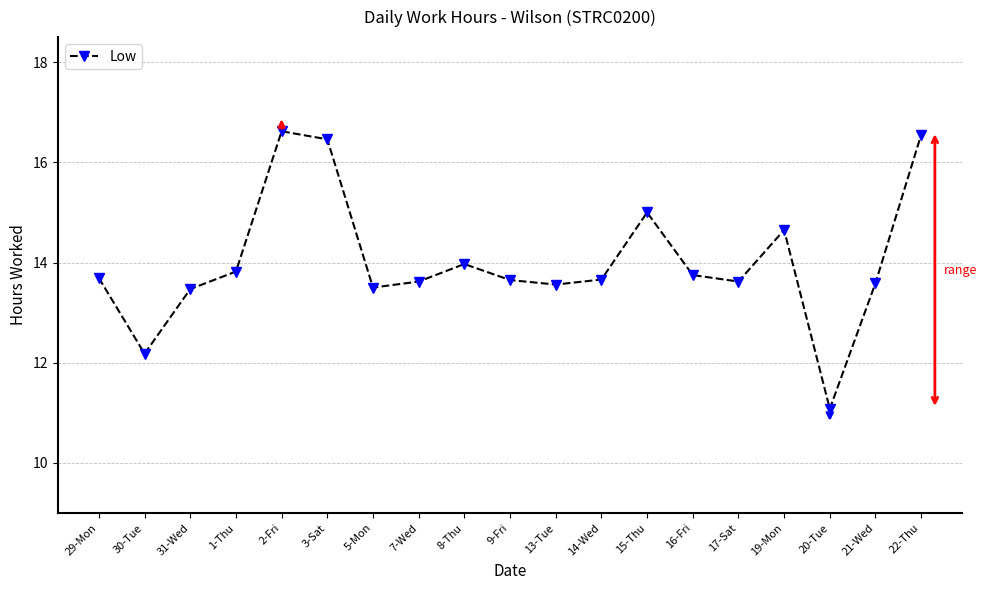

How many values are below 13?

2